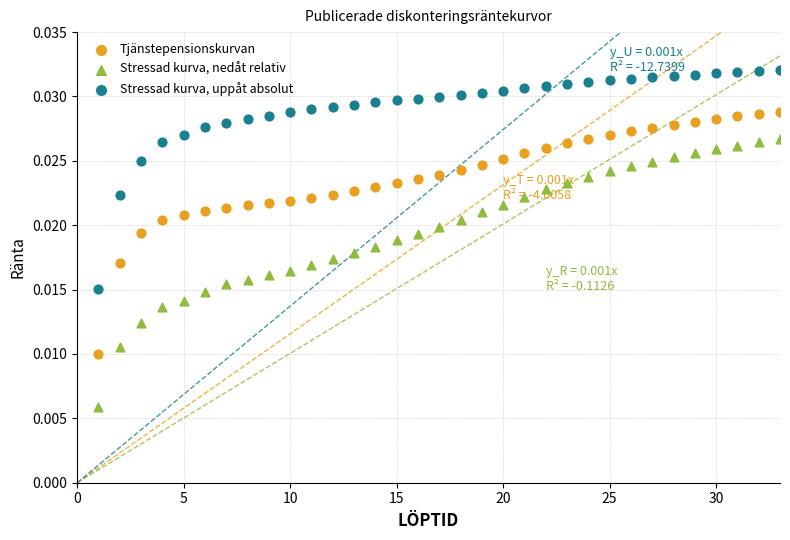

Which series contains the highest Y value?

Stressad kurva, uppåt absolut